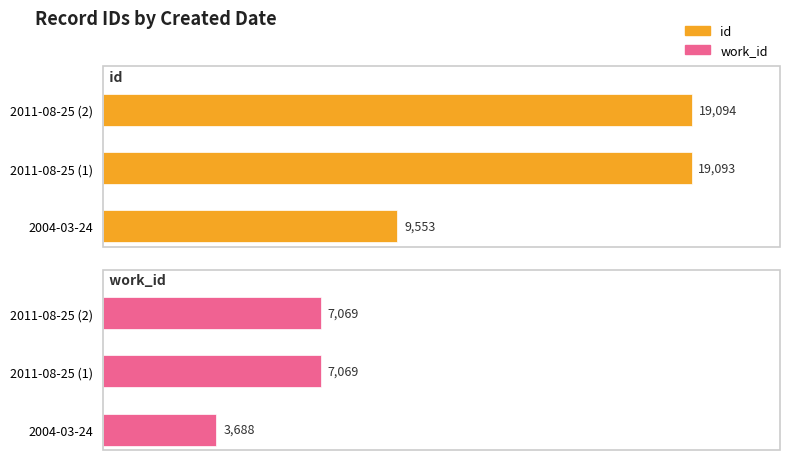

How many bars are there in total?

6